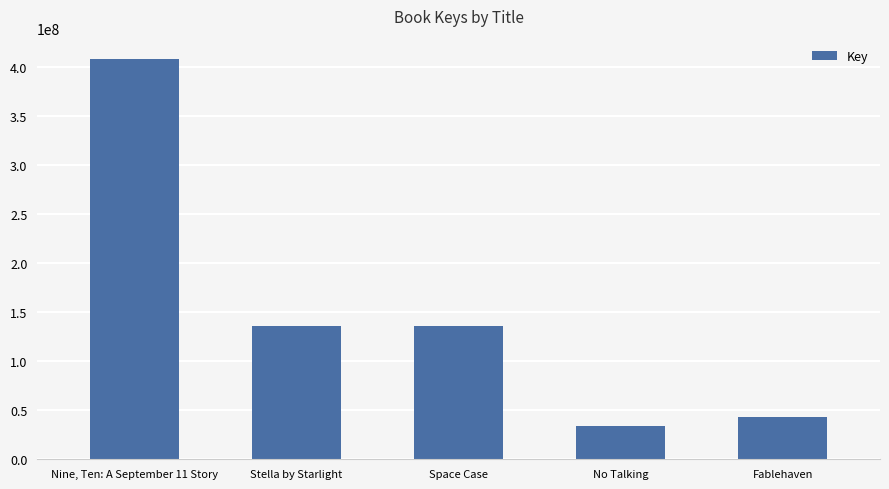

Are the bars horizontal?

No